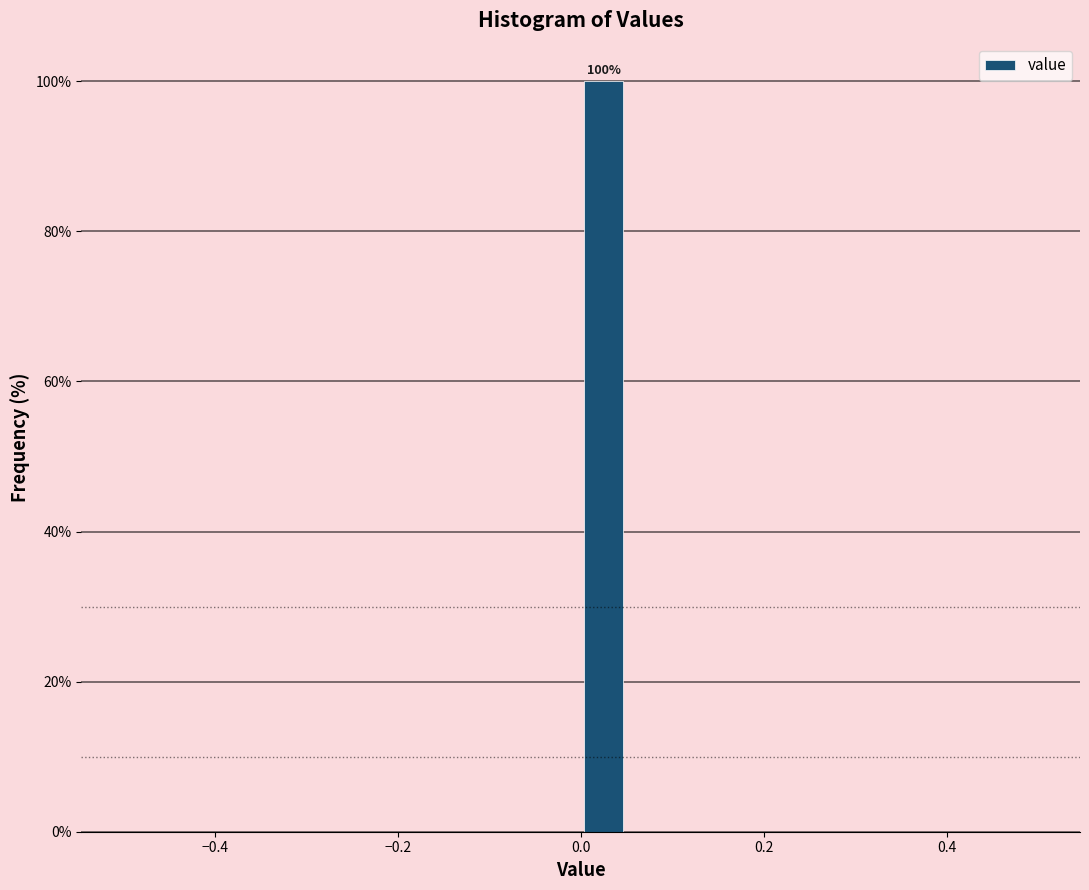

Read against the x-axis, roughly where is the centre of the tallest bar?

0.02